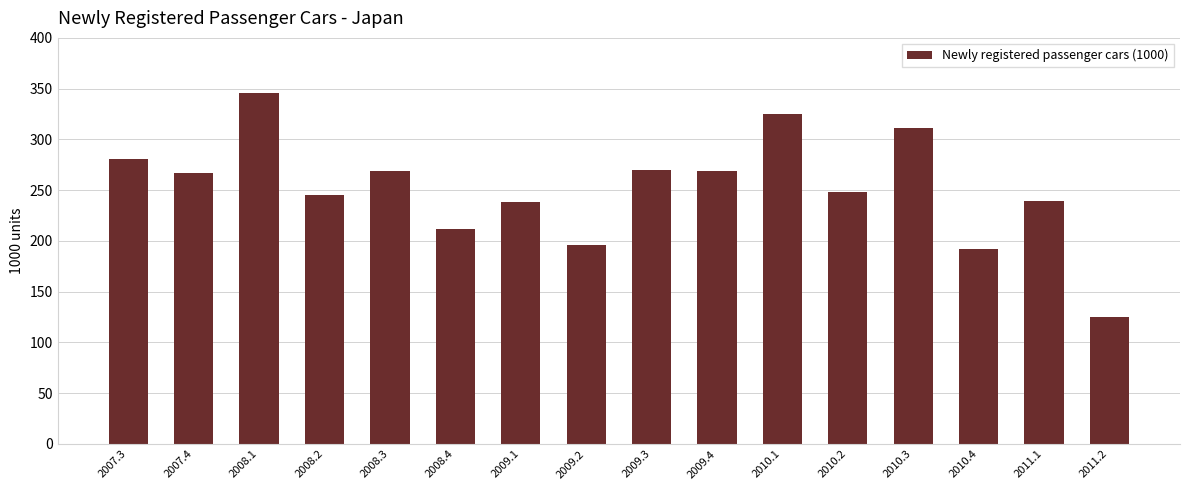

What is the label of the 7th bar from the right?

2009.4